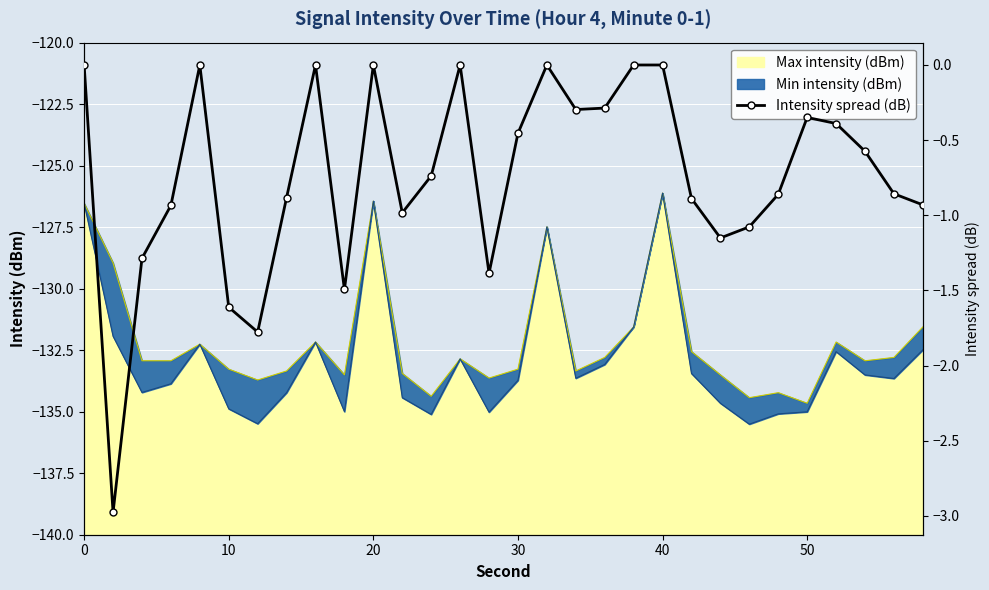

The value of Max intensity (dBm) at 30 is -220.1. True or false?

False